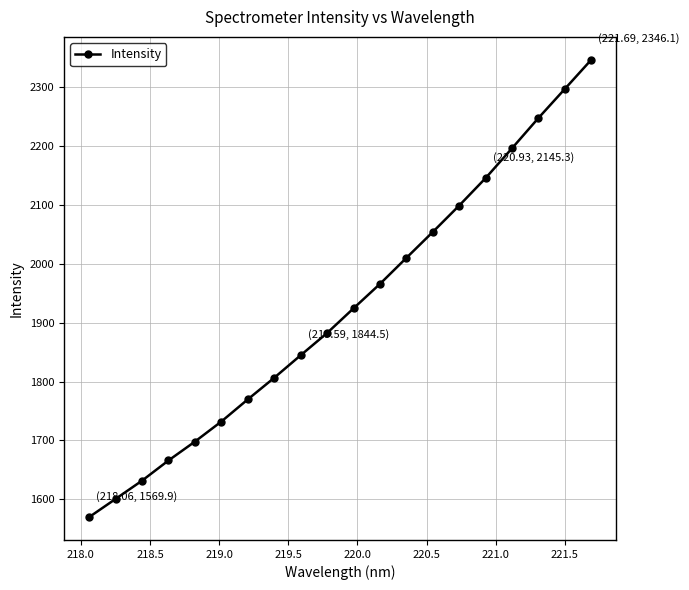

What is the minimum value shown in the chart?

1569.9